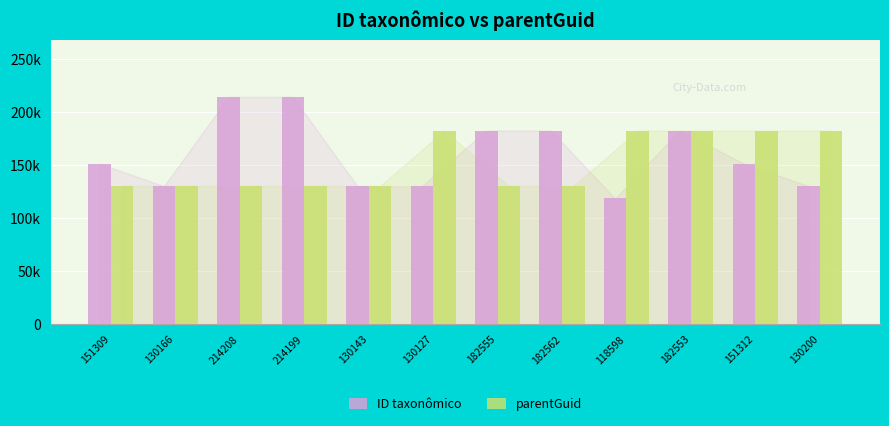

Rank the series by their average value, from lowest to highest.

parentGuid, ID taxonômico